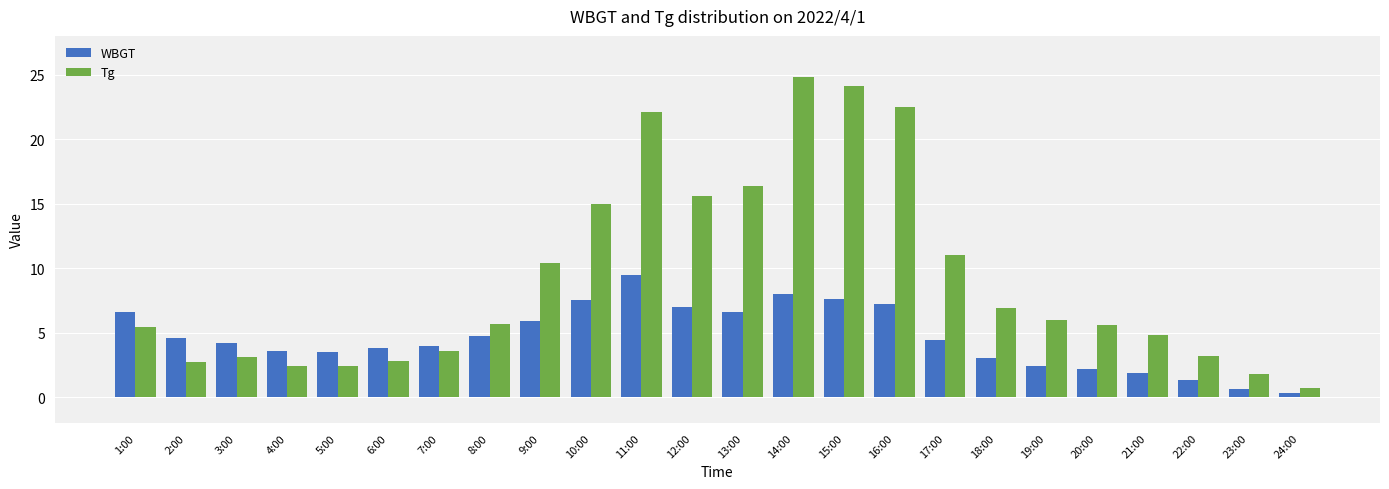

List the series in order of their overall mean, highest first.

Tg, WBGT